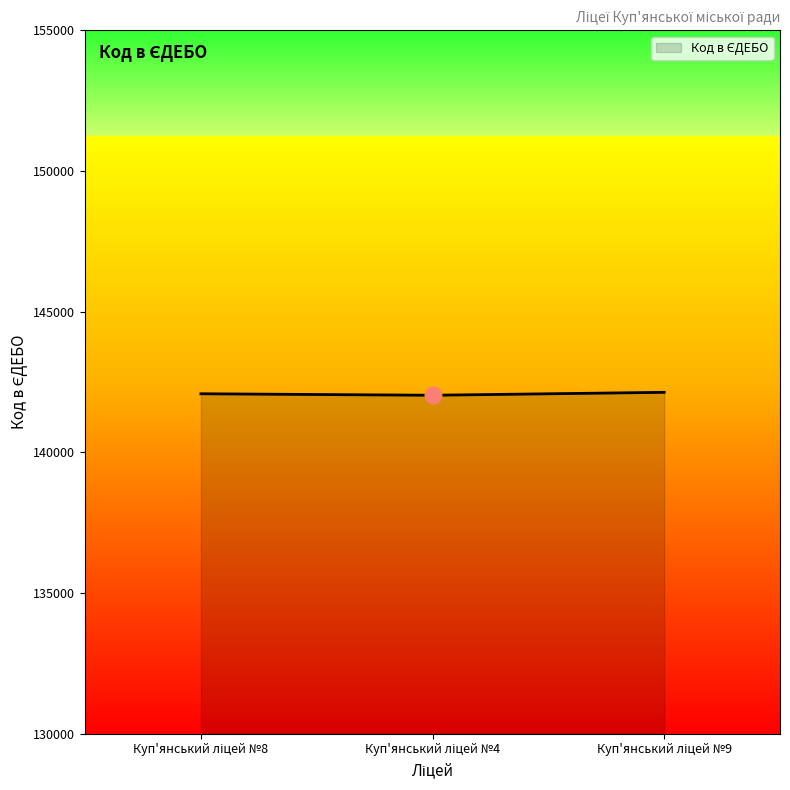

What is the minimum value shown in the chart?

142030